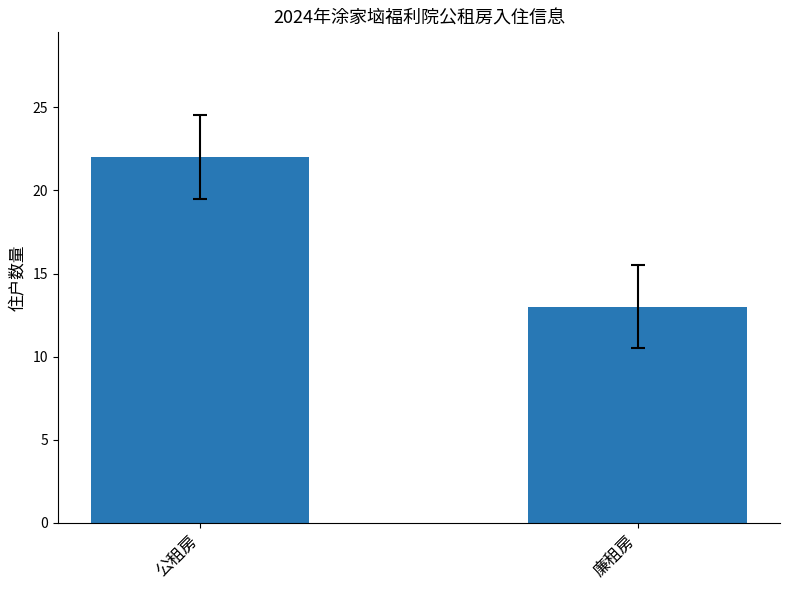

Is it true that the value at 公租房 is 9?

False